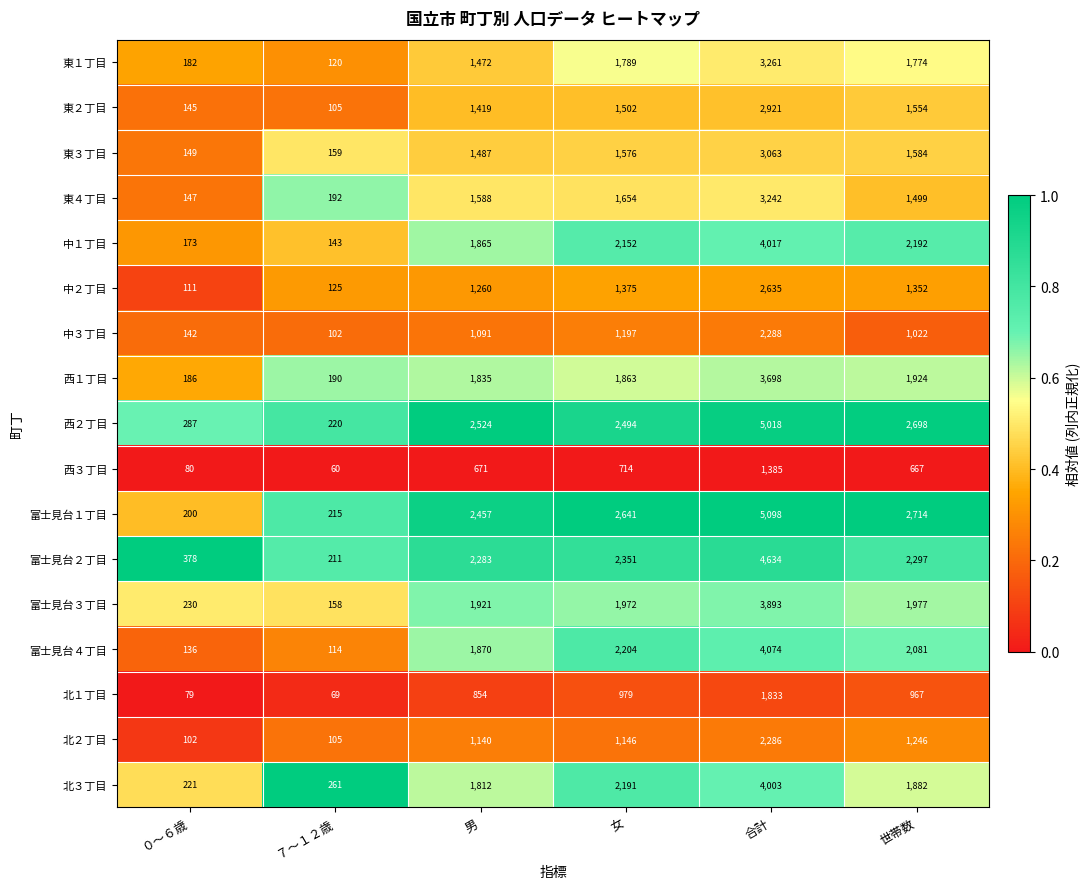

What is the spread (max minus min) of values at 女?

1927